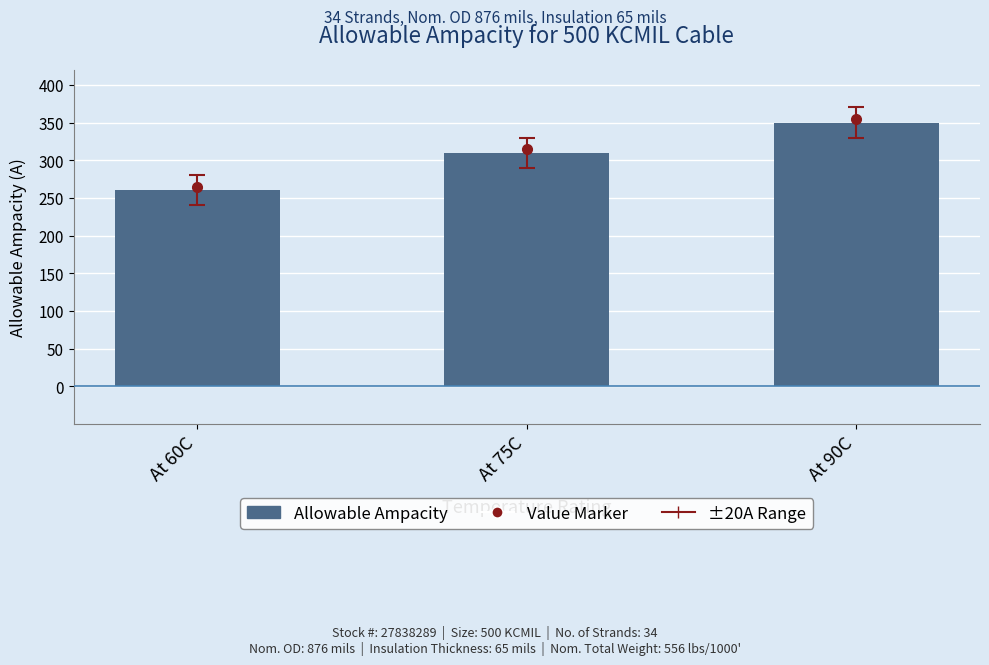

Reading left to right, transcribe all the data shown in this chart.

At 60C=260	At 75C=310	At 90C=350